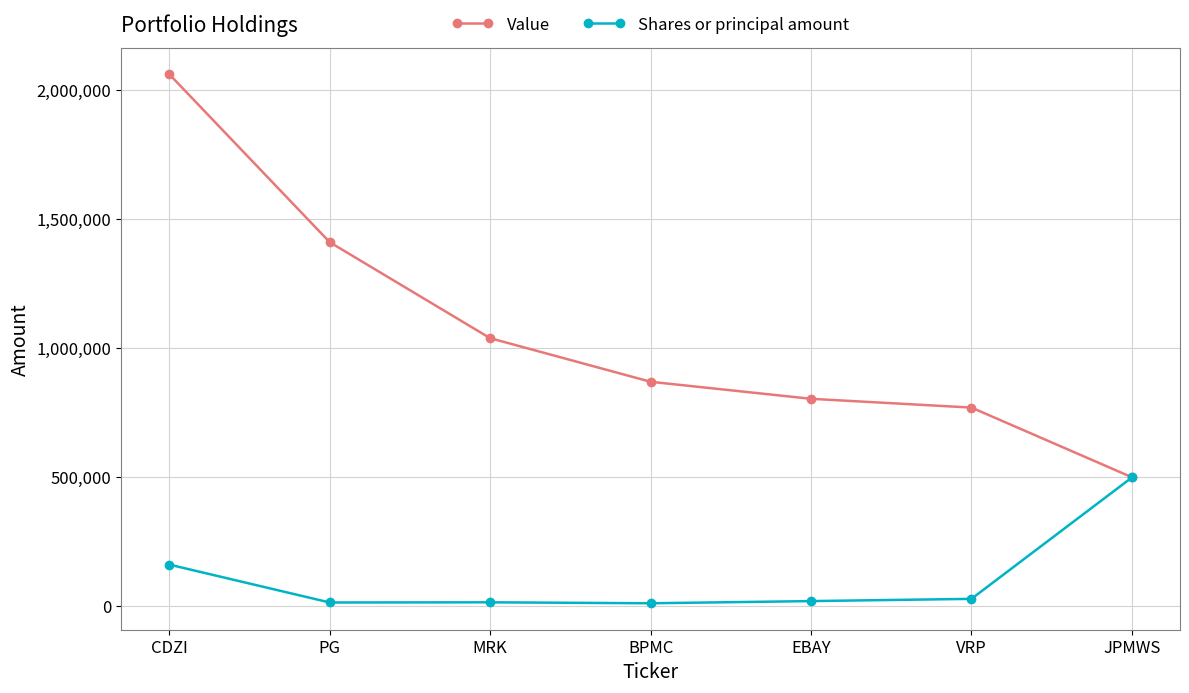

In Shares or principal amount, how many points are lower than both neighbors (excluding endpoints)?

2